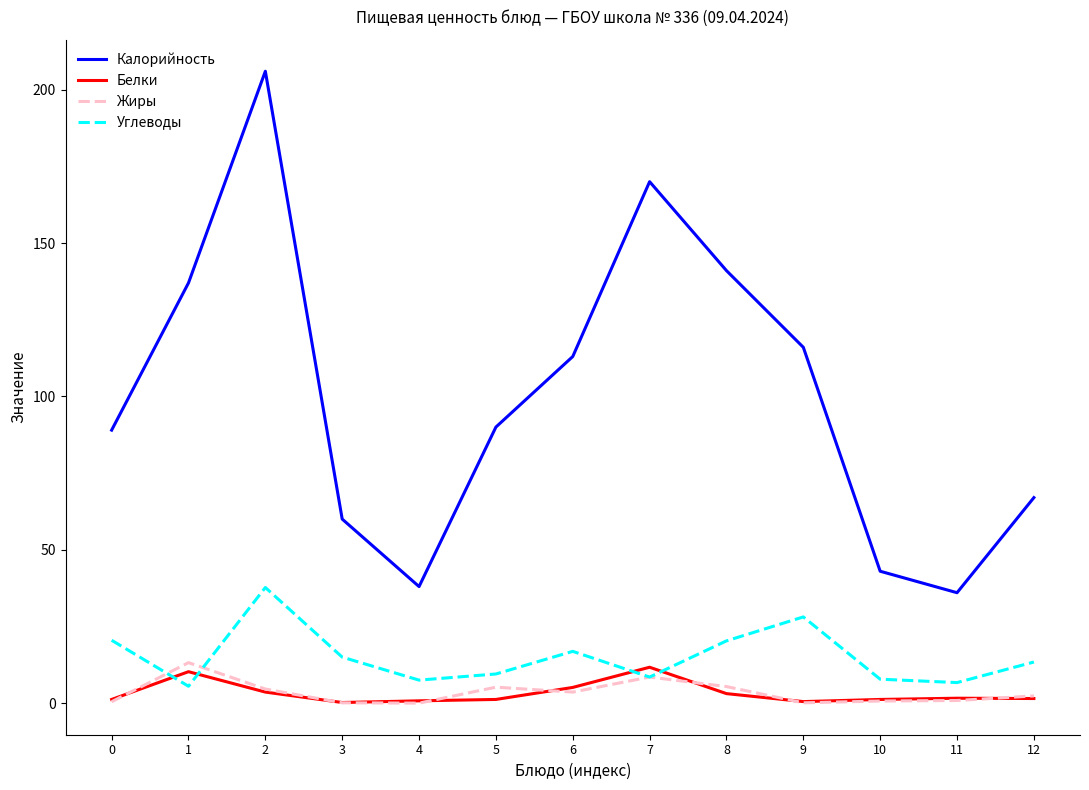

What is the maximum value for Калорийность?

206.0